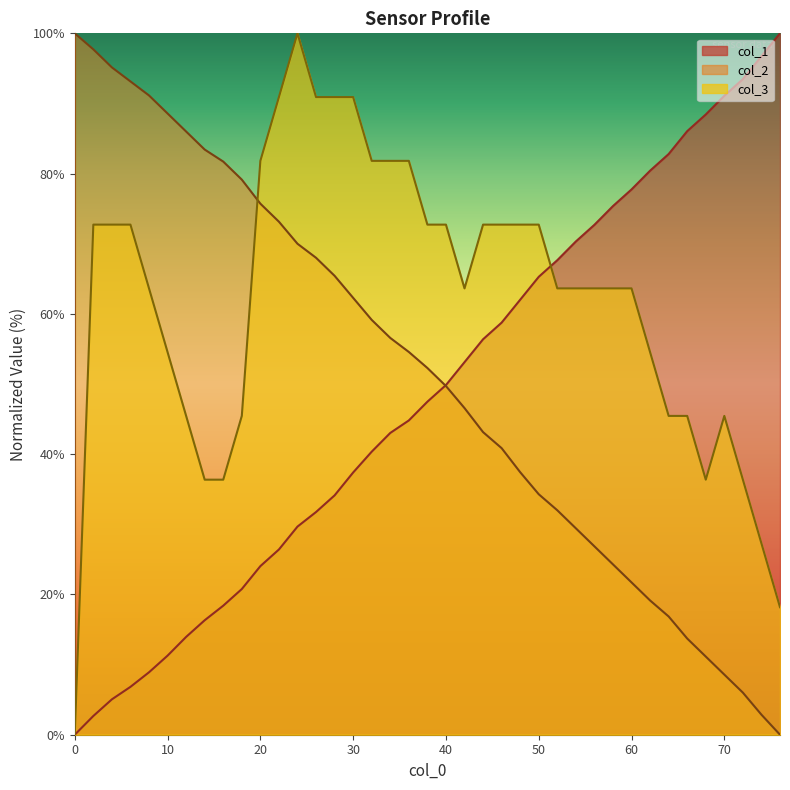

How many times do col_1 and col_3 cross each other?

1